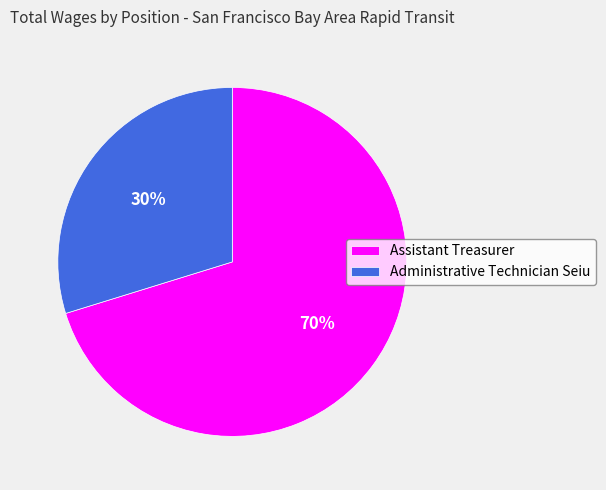

What is the largest slice in the pie chart?

Assistant Treasurer